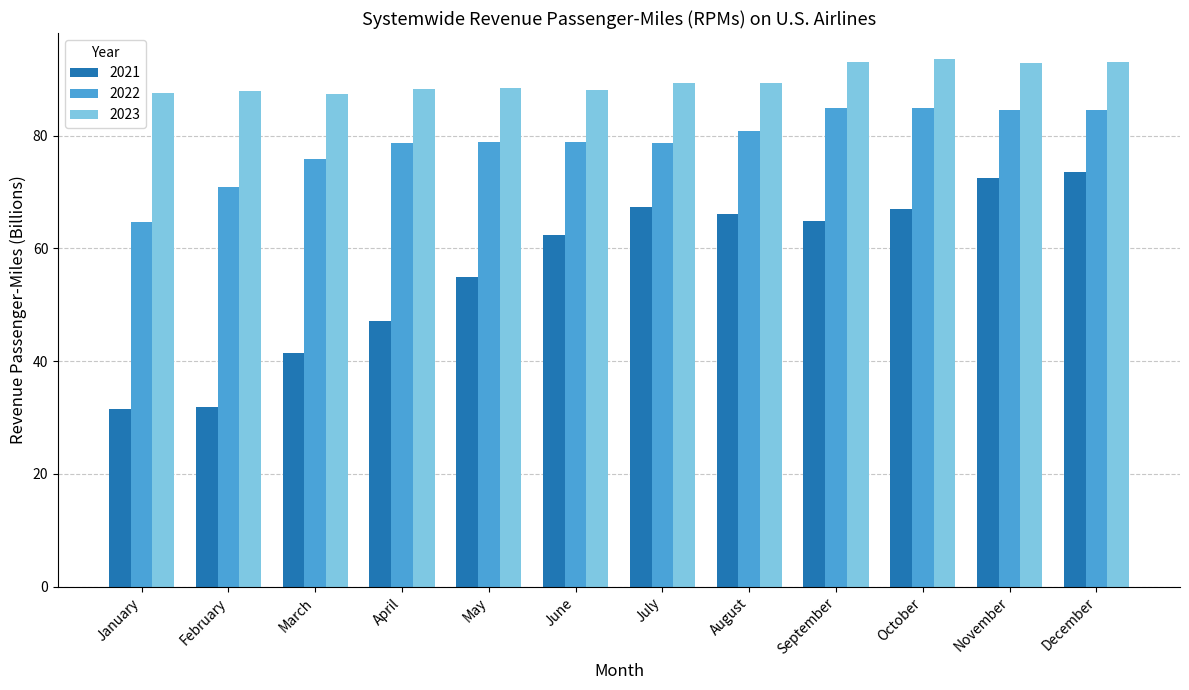

Where is 2021 nearest to the value 52?

May